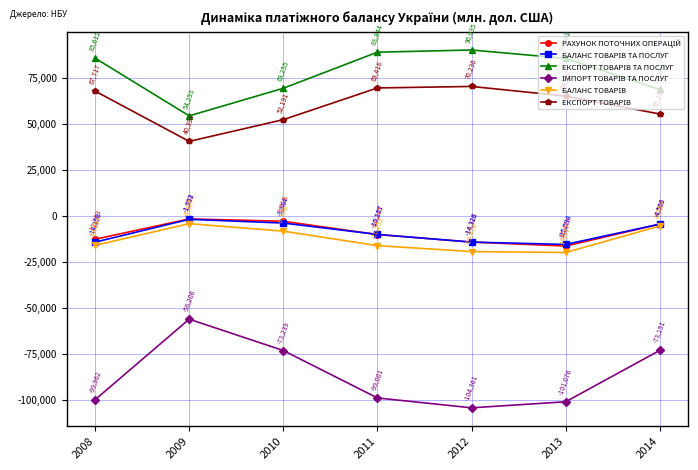

Which label corresponds to the smallest value in the chart?

2012